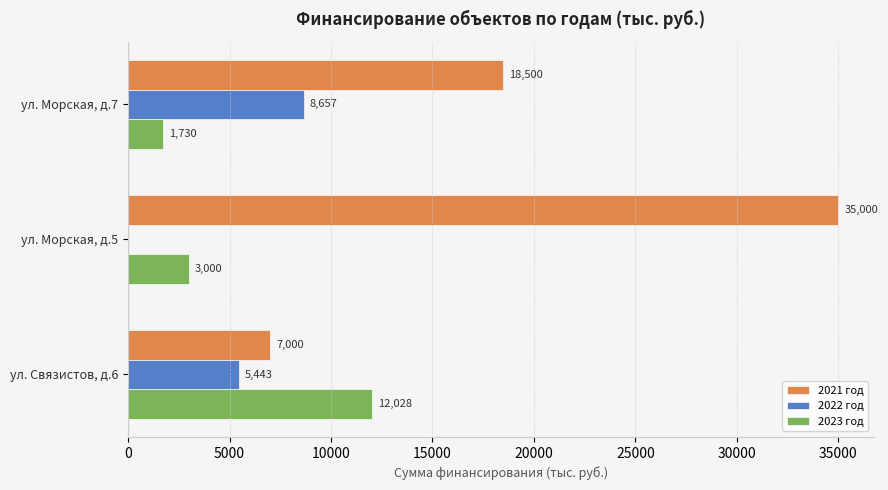

At which label does 2022 год reach its peak?

ул. Морская, д.7